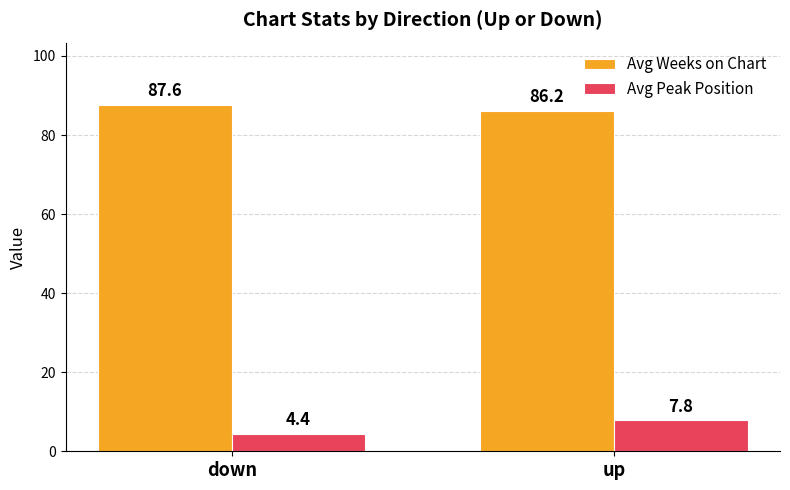

What position from the left is down?

1